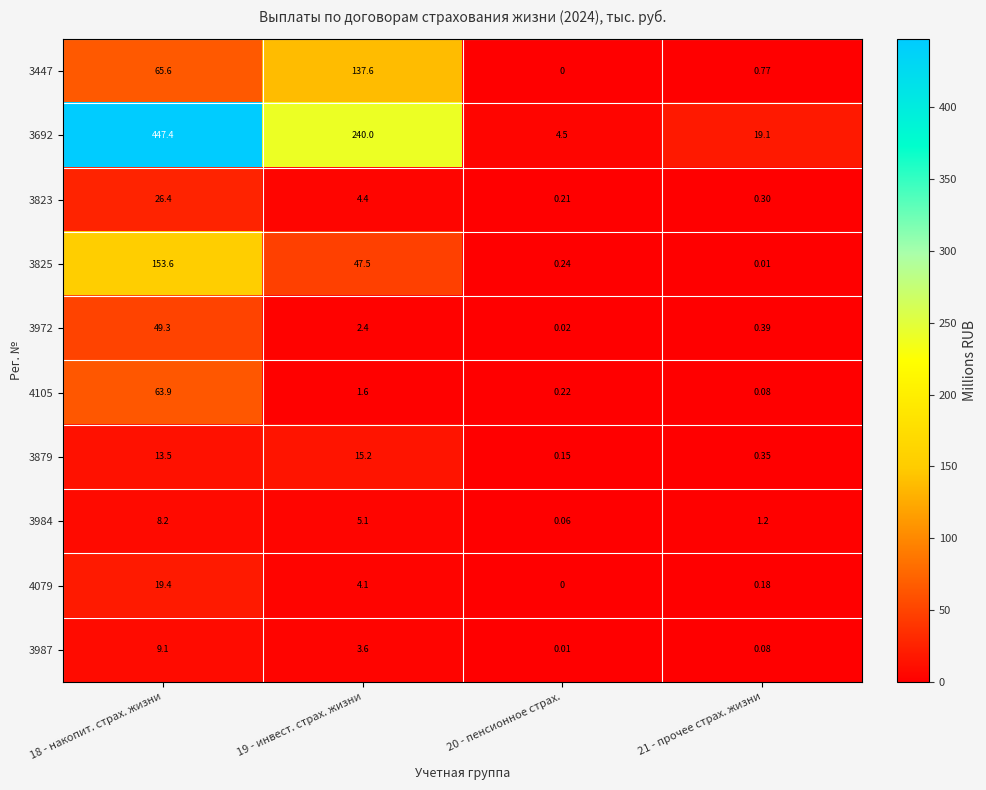

Is the value of 4105 at 18 - накопит. страх. жизни greater than the value of 3823 at 20 - пенсионное страх.?

Yes